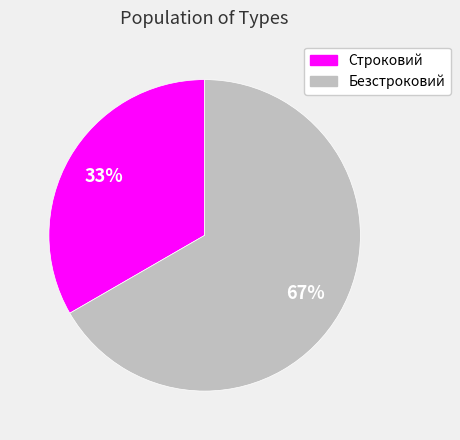

What is the majority slice?

Безстроковий